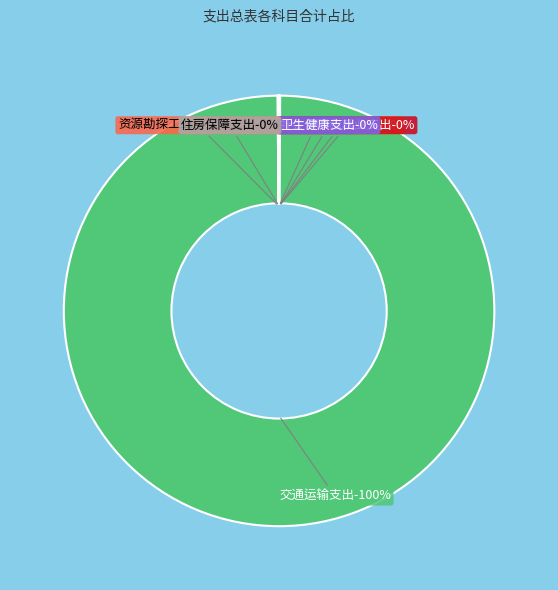

Count the number of slices in the pie.

7